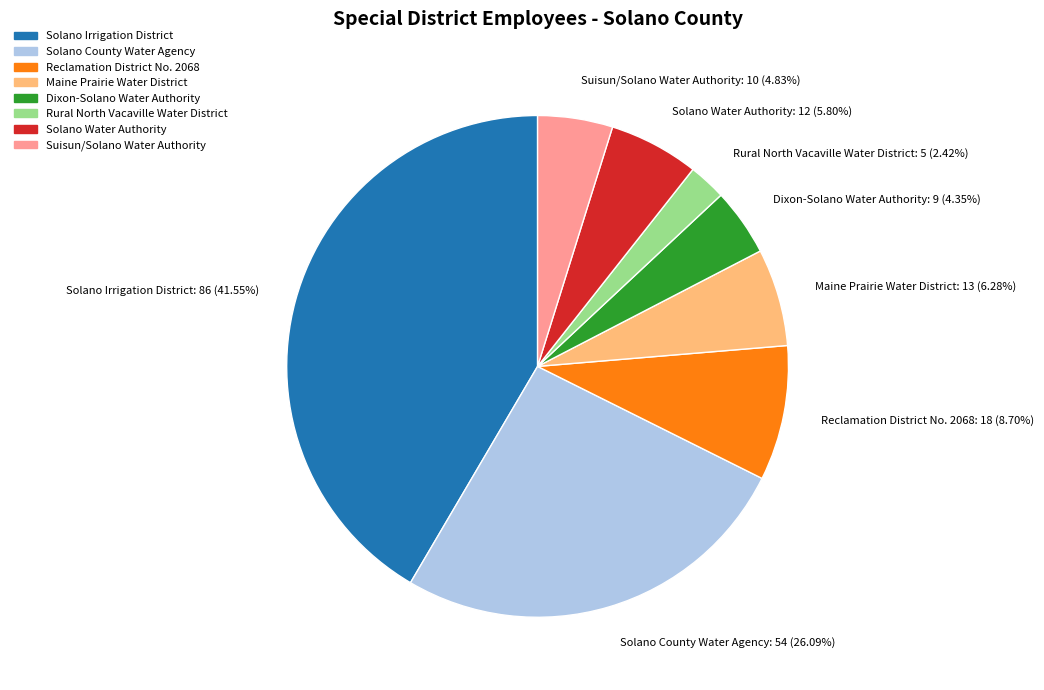

To the nearest percent, what is the average slice percentage?

12%